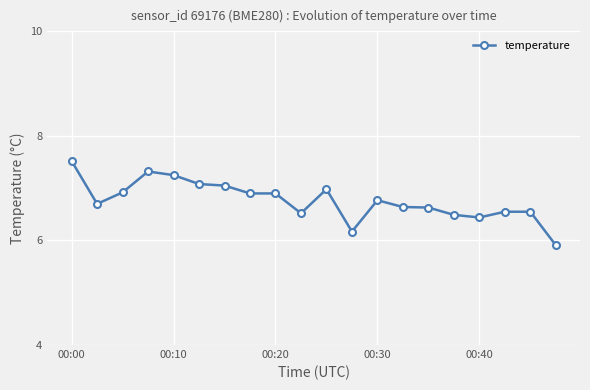

What is the value of the 10th point from the left?

6.5